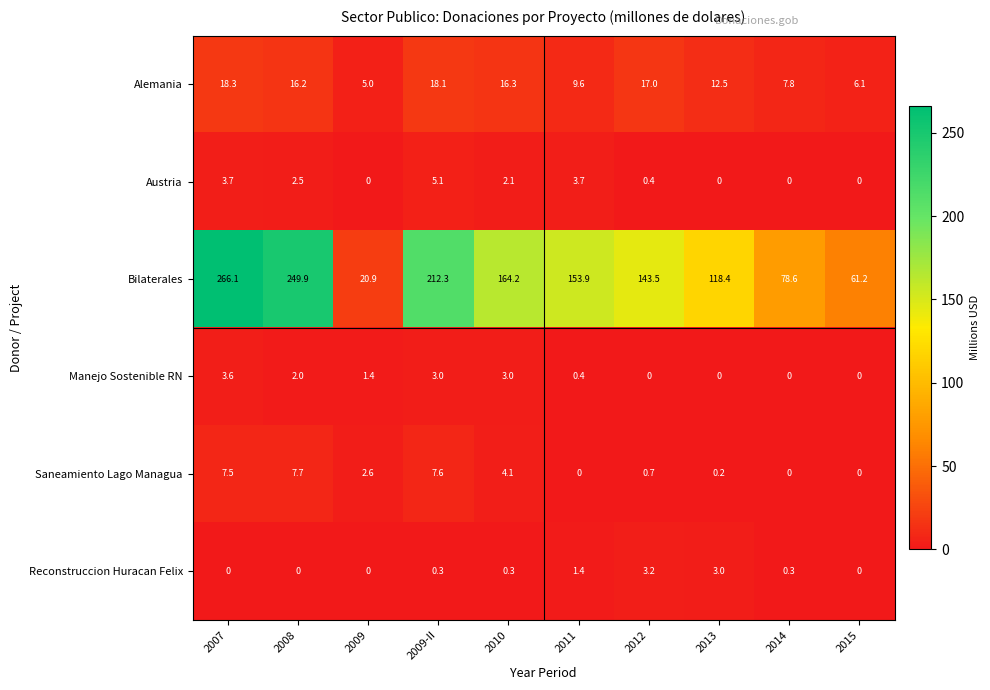

What is the spread (max minus min) of values at 2011?

153.9